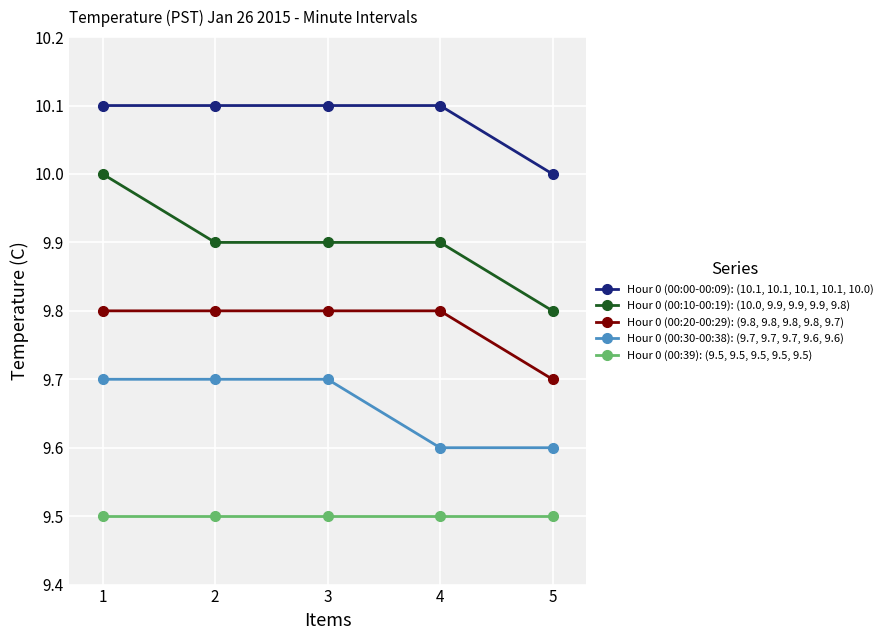

True or false: Hour 0 (00:10-00:19): (10.0, 9.9, 9.9, 9.9, 9.8) has more than 1 interior local peaks.

False